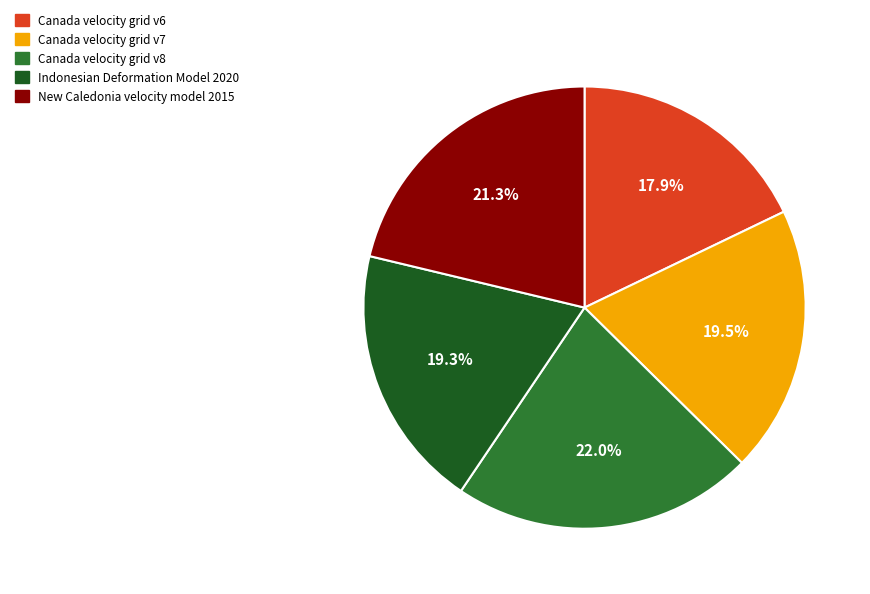

To the nearest percent, what is the combined percentage of Canada velocity grid v7 and New Caledonia velocity model 2015?

41%